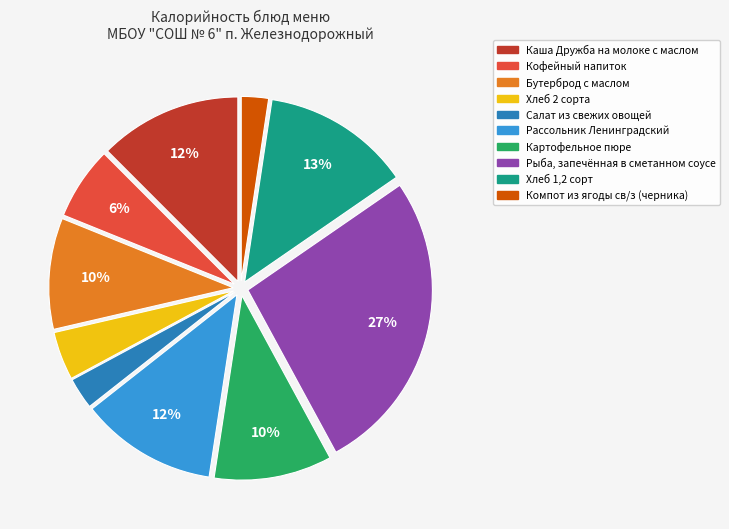

What percentage is the Рыба, запечённая в сметанном соусе slice, to the nearest percent?

27%